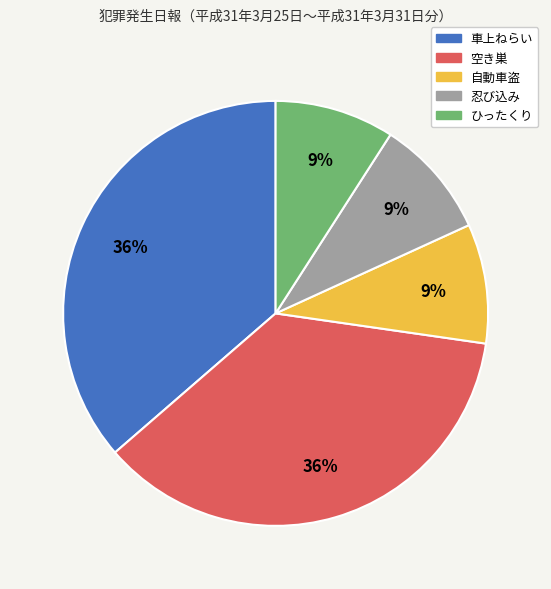

Count the number of slices in the pie.

5